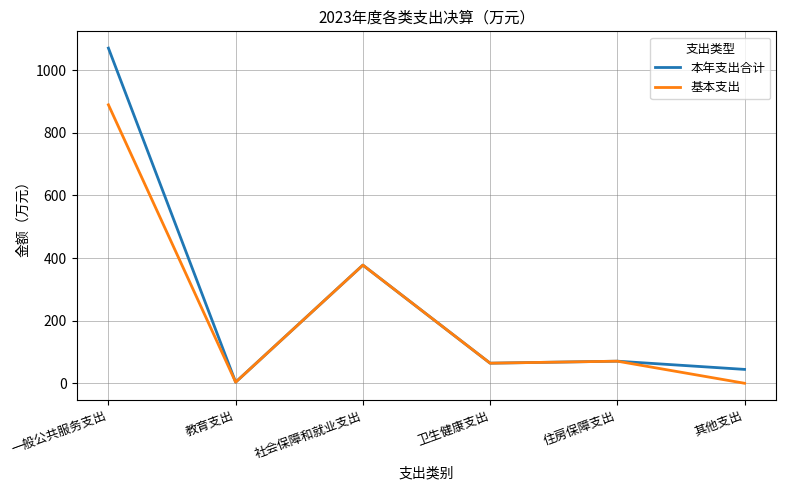

Which series changed the most between 一般公共服务支出 and 其他支出?

本年支出合计